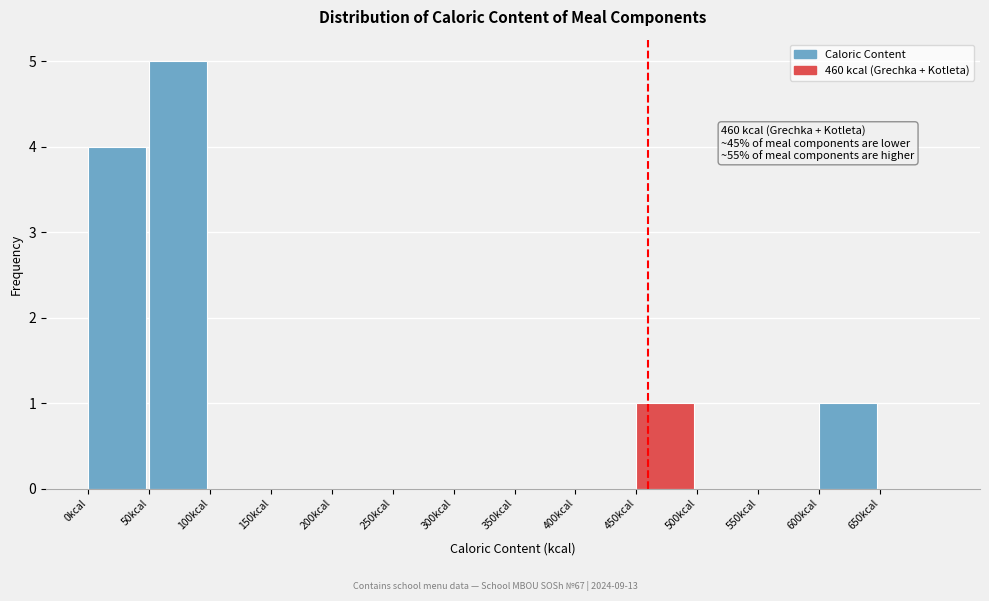

Which range on the x-axis has the tallest bar?

50 to 100